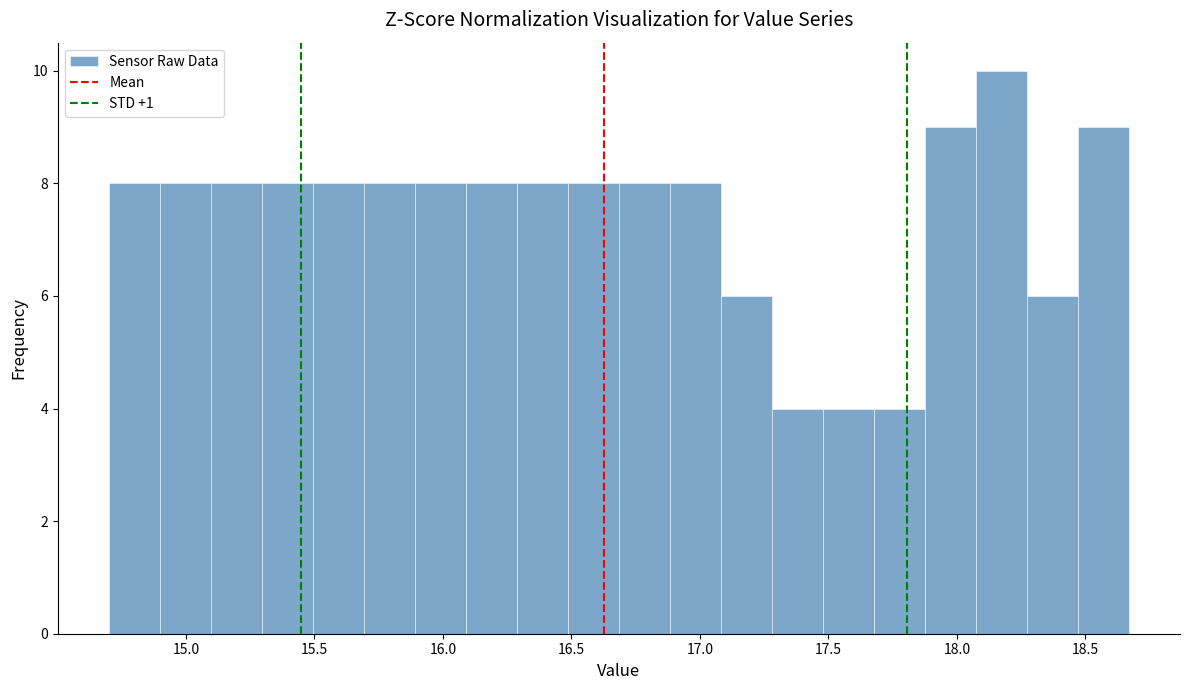

Read against the x-axis, roughly where is the centre of the tallest bar?

18.15